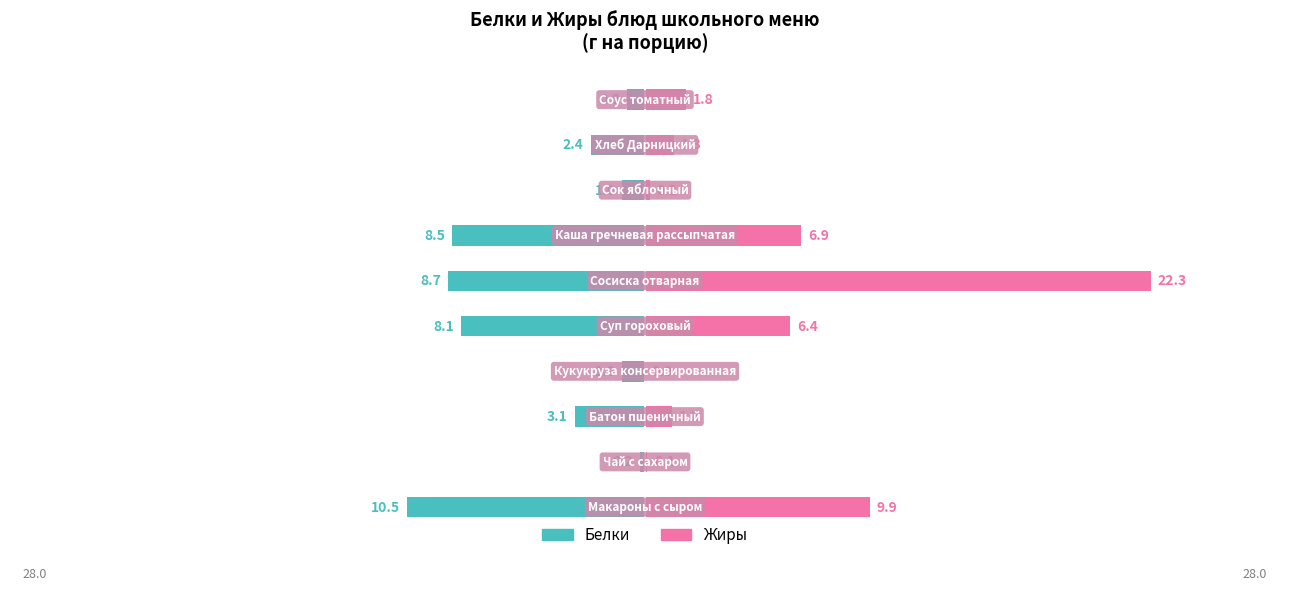

Which series has the largest range (max minus min)?

Жиры